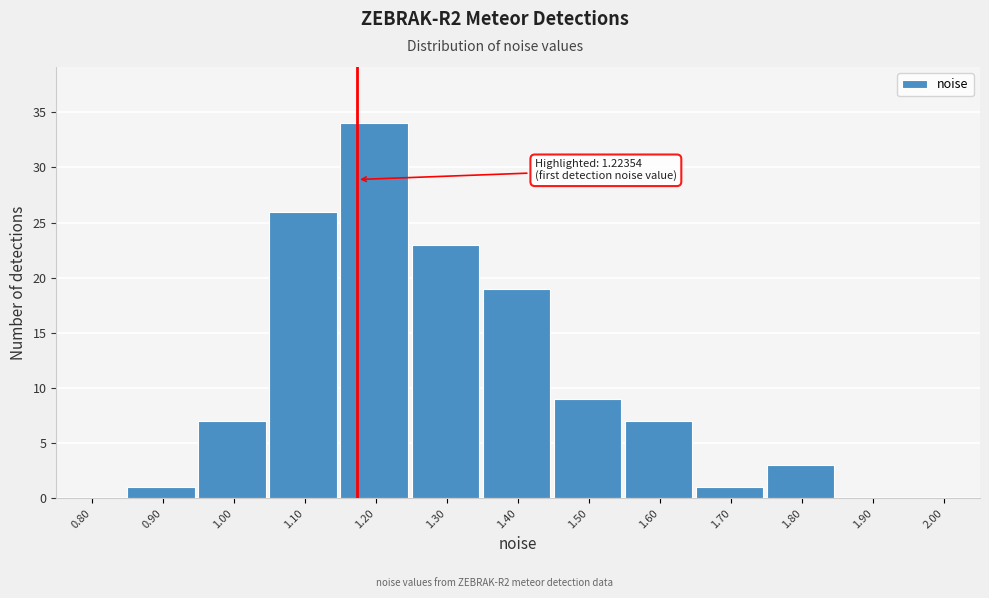

Reading left to right, extract all data points from this chart.

0.80=0	0.90=1	1.00=7	1.10=26	1.20=34	1.30=23	1.40=19	1.50=9	1.60=7	1.70=1	1.80=3	1.90=0	2.00=0